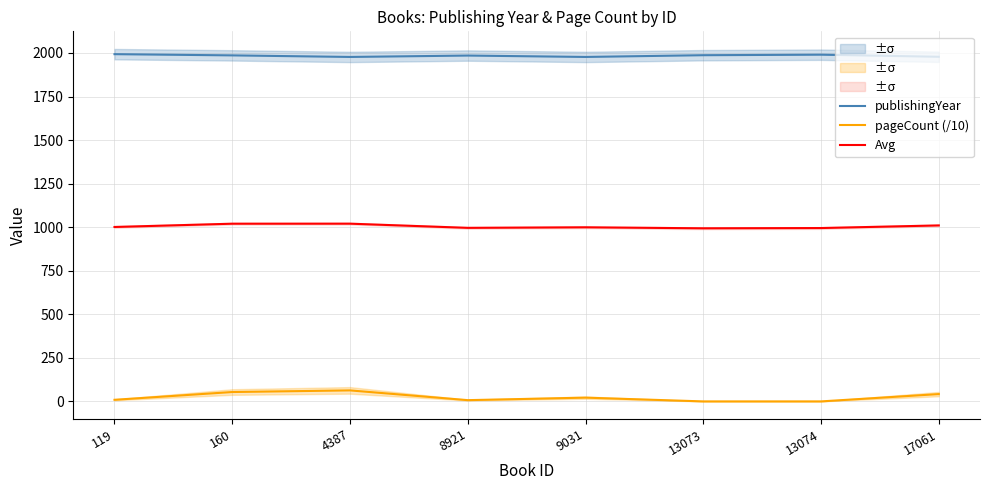

True or false: publishingYear has more than 0 interior local peaks.

True